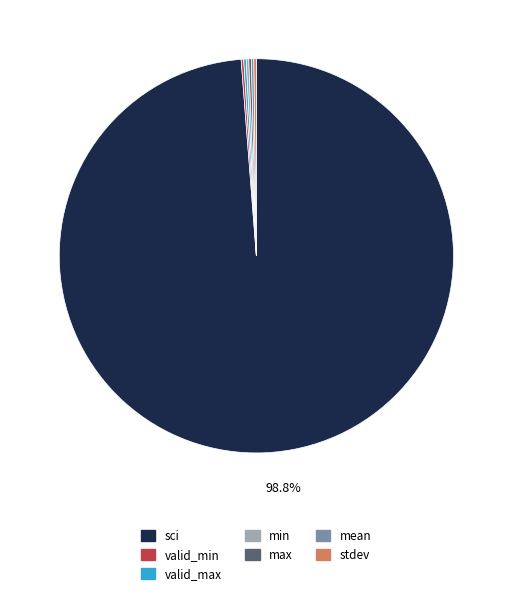

What is the majority slice?

sci